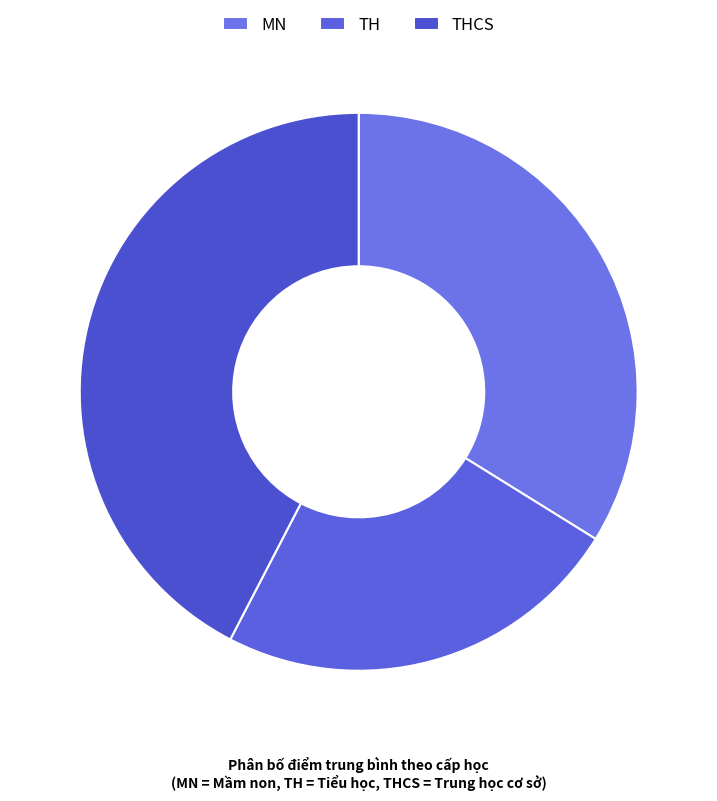

How many segments does this pie chart have?

3